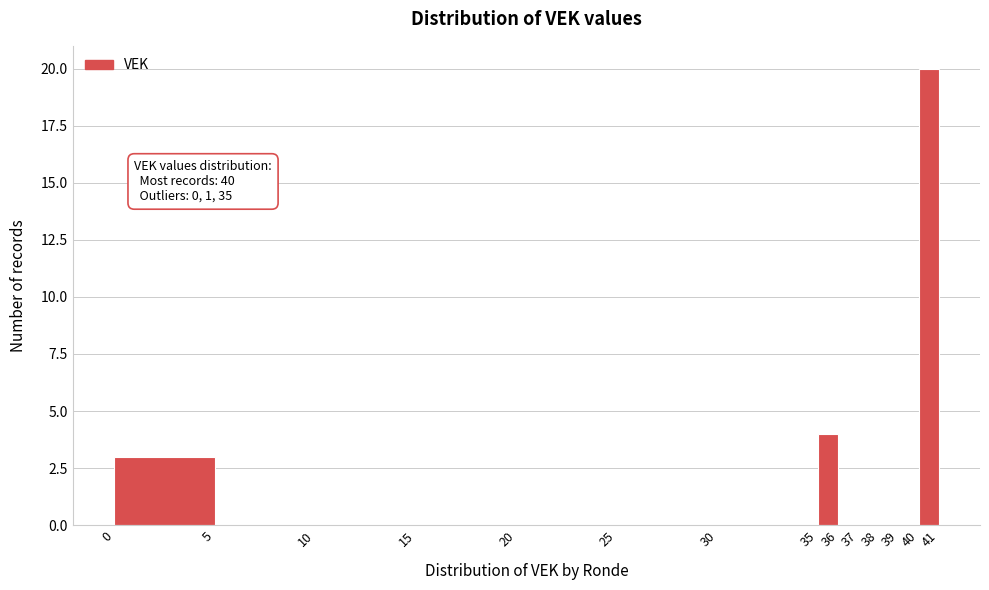

Which range on the x-axis has the tallest bar?

40 to 41